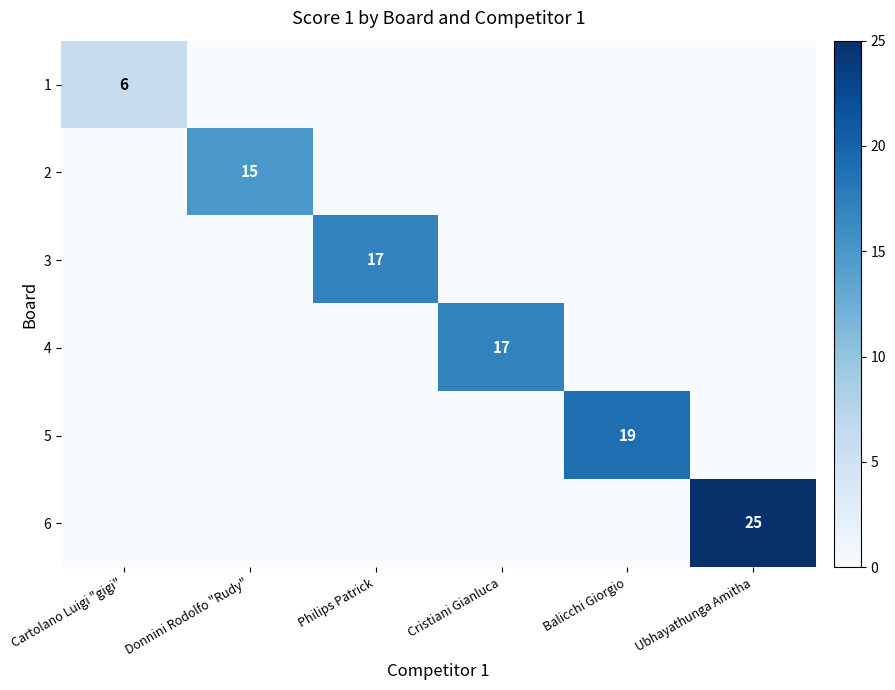

True or false: 3 has a value of 17 at Philips Patrick.

True